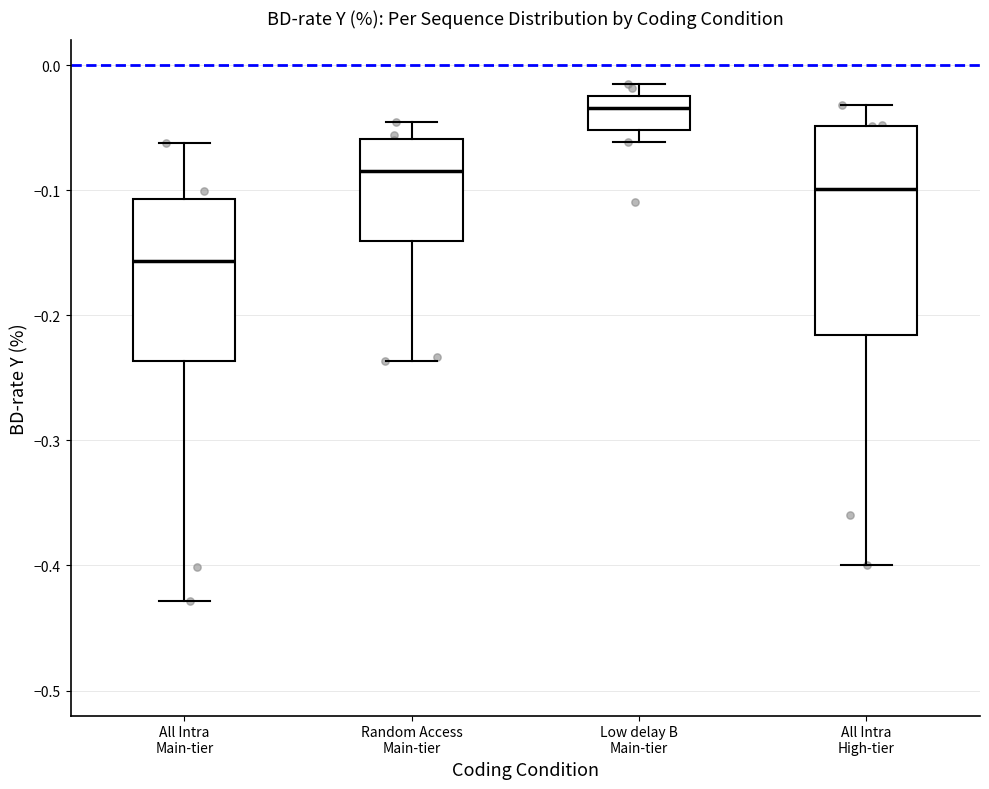

Which box has the highest median line?

Low delay B Main-tier